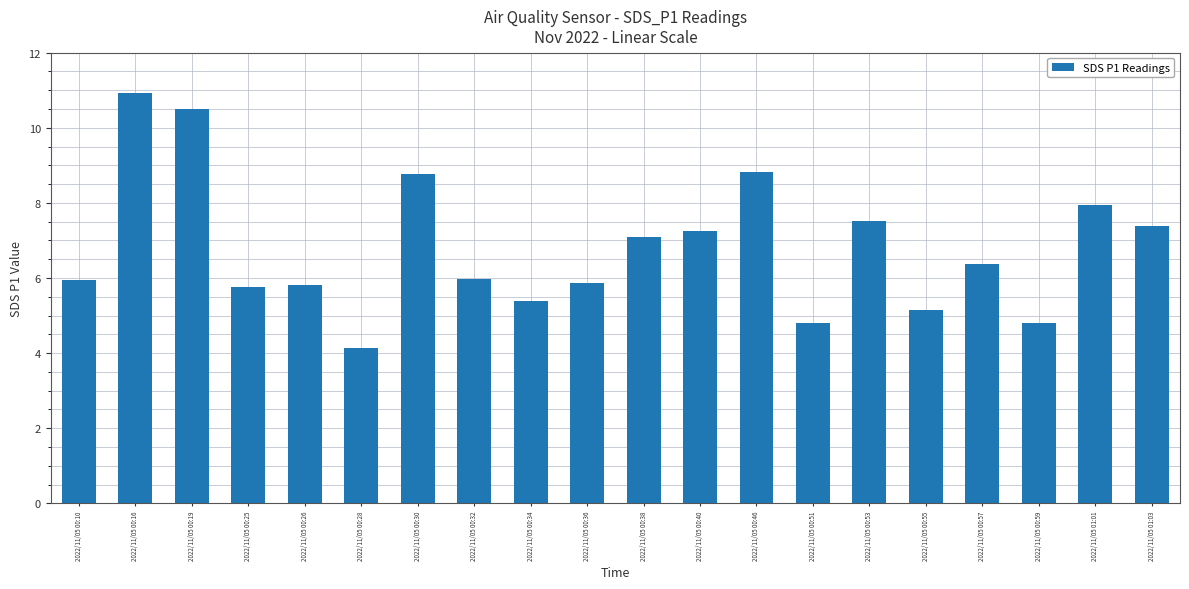

What is the value of the 11th bar from the left?

7.1